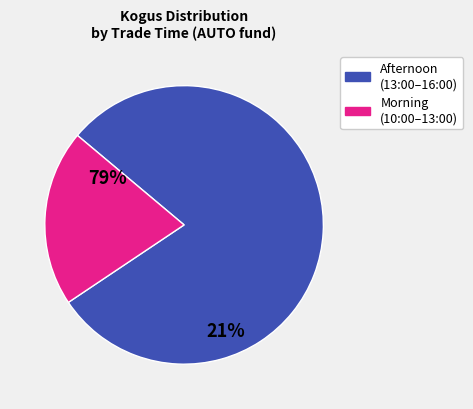

Is there any slice that represents more than half of the pie?

Yes